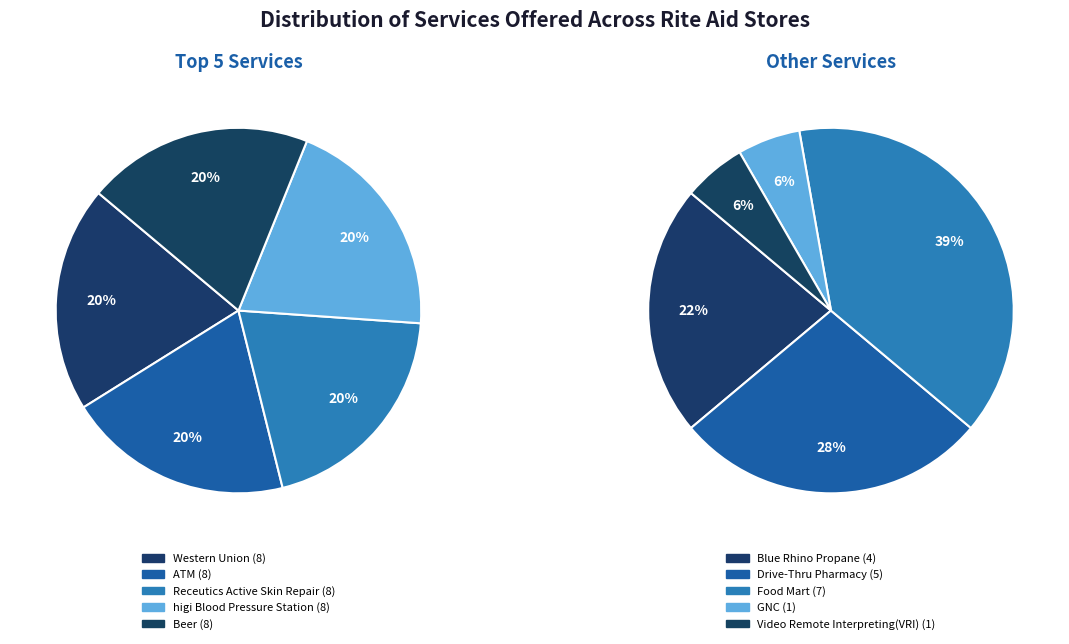

Which slice is the largest?

Western Union